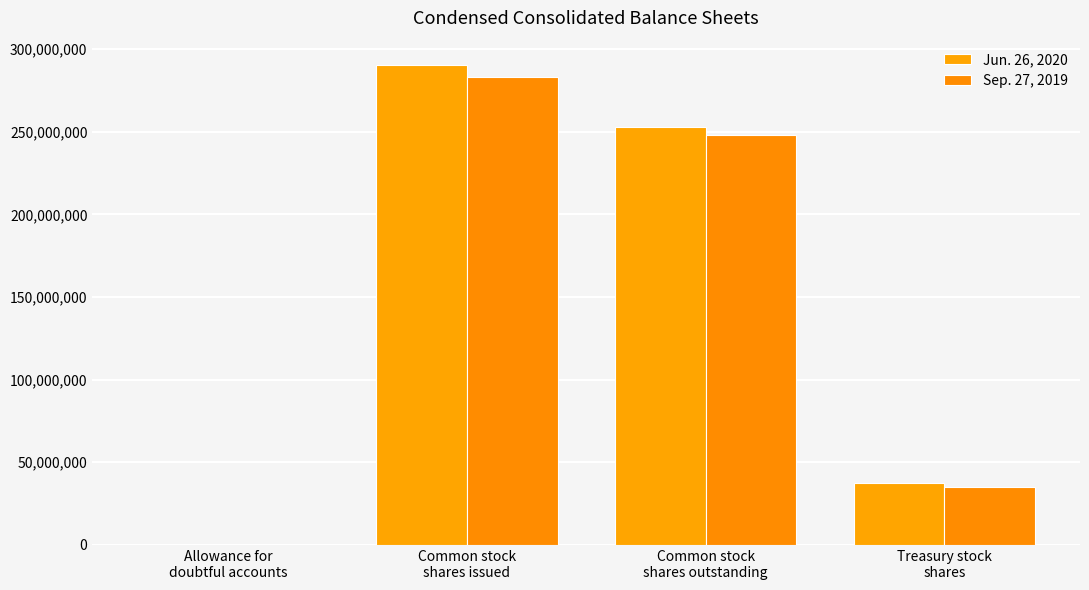

List the labels in order of Sep. 27, 2019 value, smallest first.

Allowance for
doubtful accounts, Treasury stock
shares, Common stock
shares outstanding, Common stock
shares issued